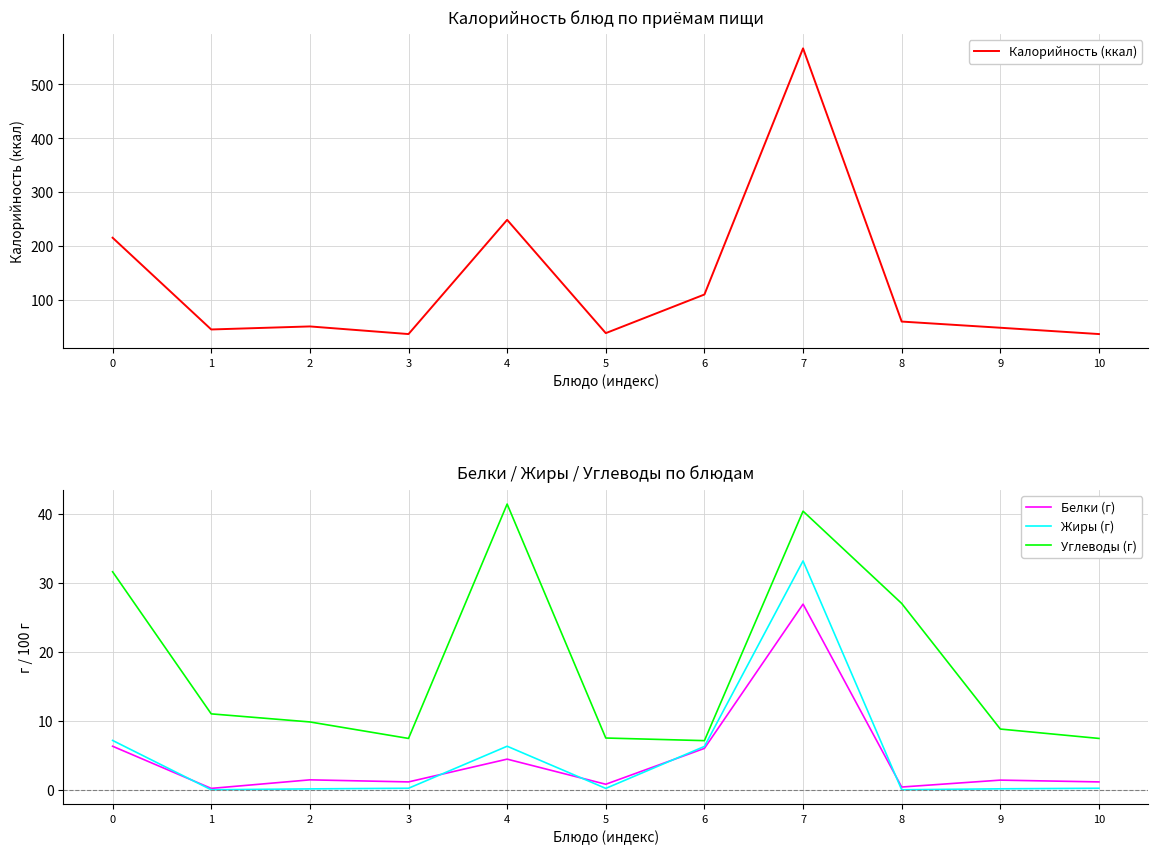

How many data points does each series have?

11